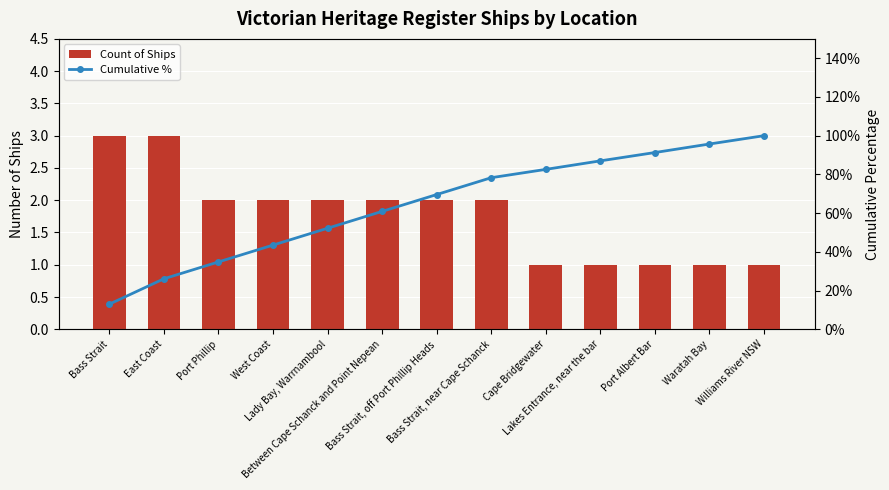

At which category is the sum across all series the highest?

Williams River NSW